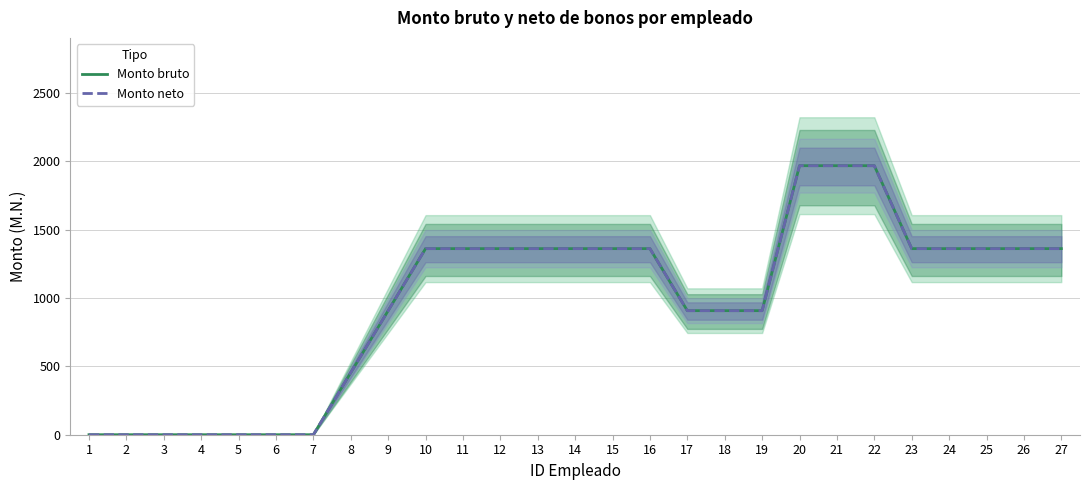

What is the value of the Monto bruto point at the 22nd from the left?

1967.6